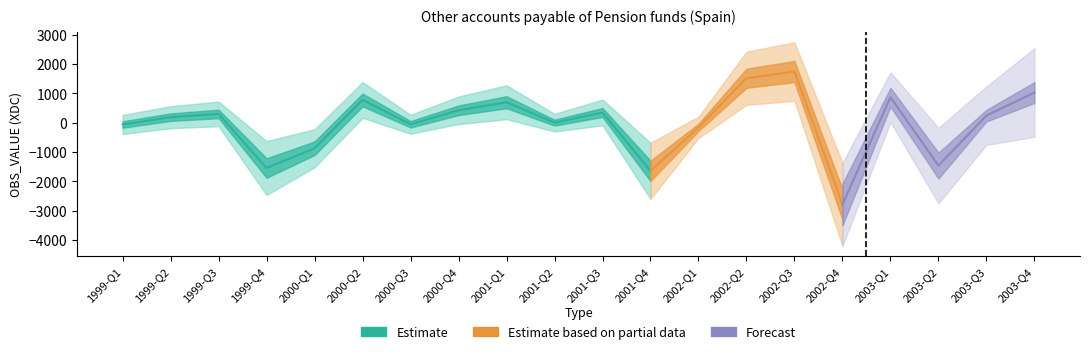

How many positive values are there?

12